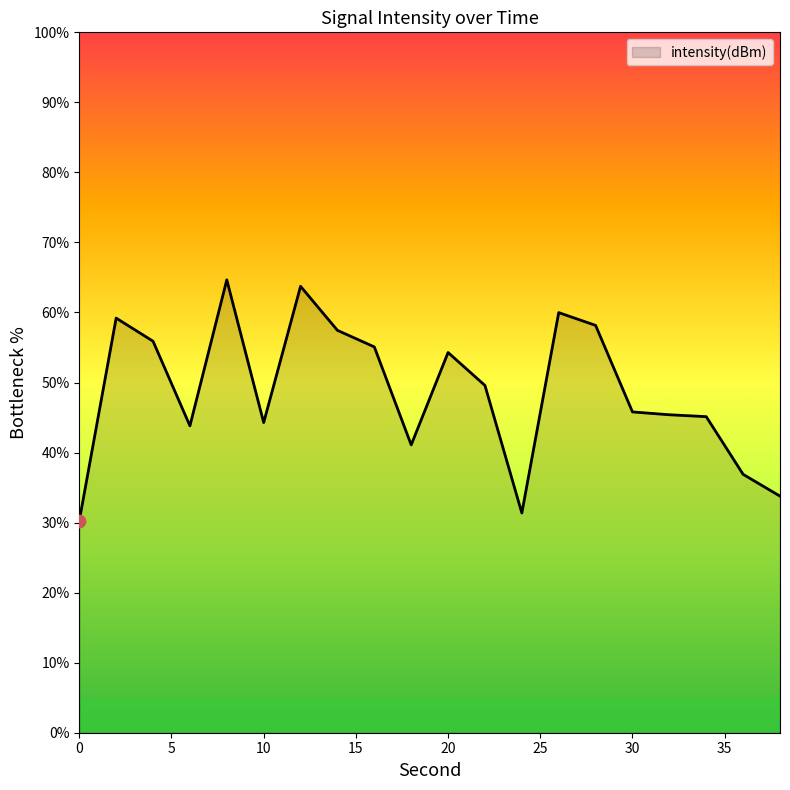

What is the minimum value shown in the chart?

30.3